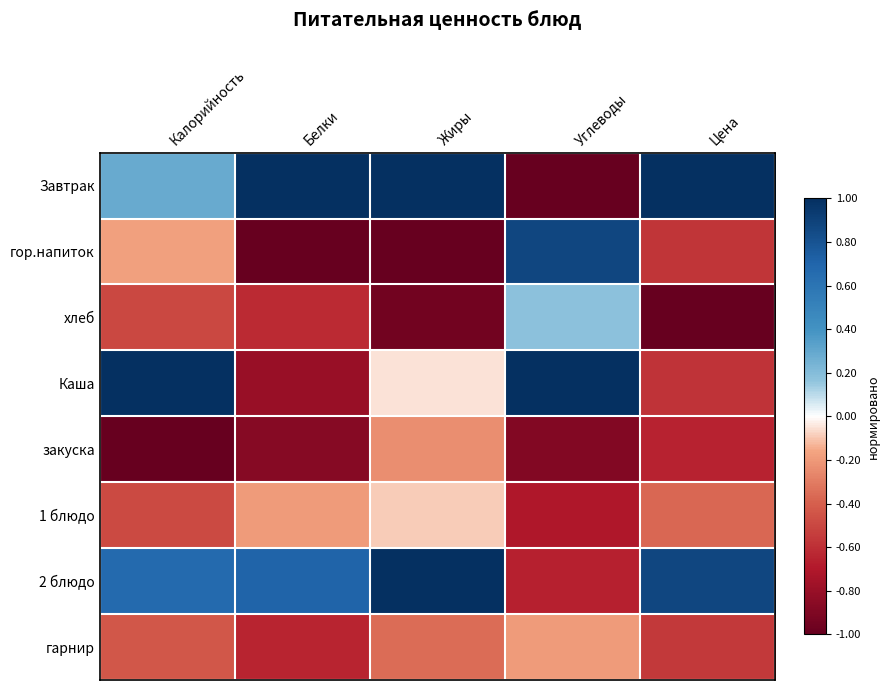

Which has a higher value, Белки or Углеводы?

Белки